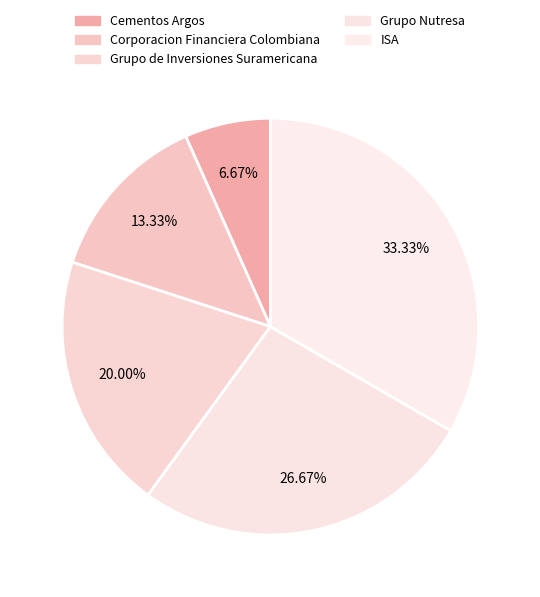

Does ISA represent more than half of the total?

No